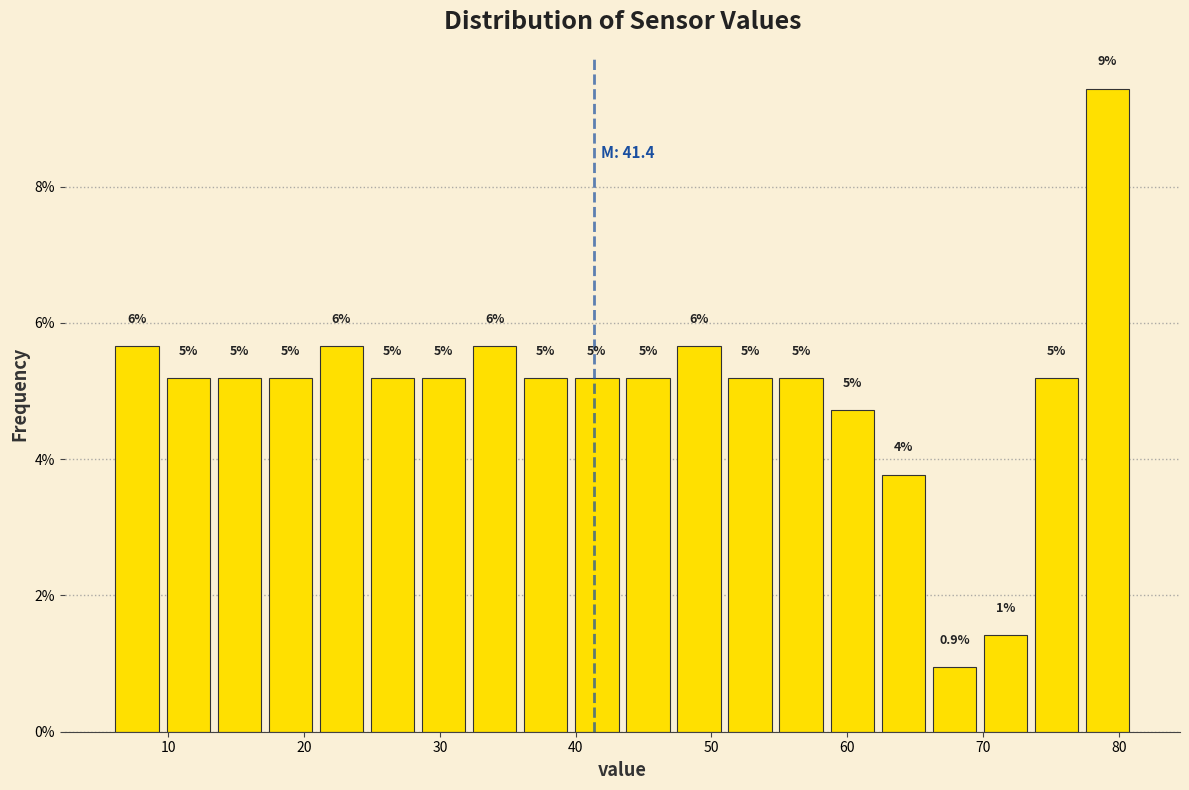

Around what value on the x-axis is the tallest bar? Give the approximate position of its centre, as read against the axis.

79